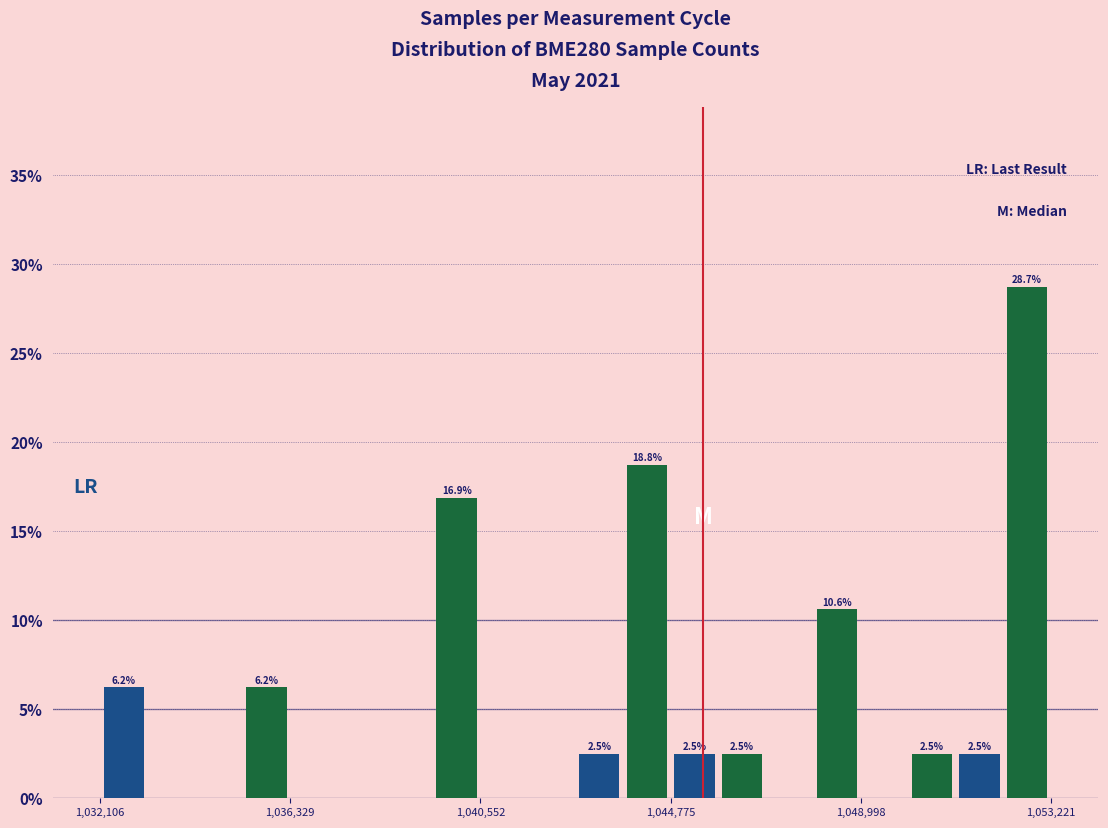

Around what value on the x-axis is the tallest bar? Give the approximate position of its centre, as read against the axis.

1052500